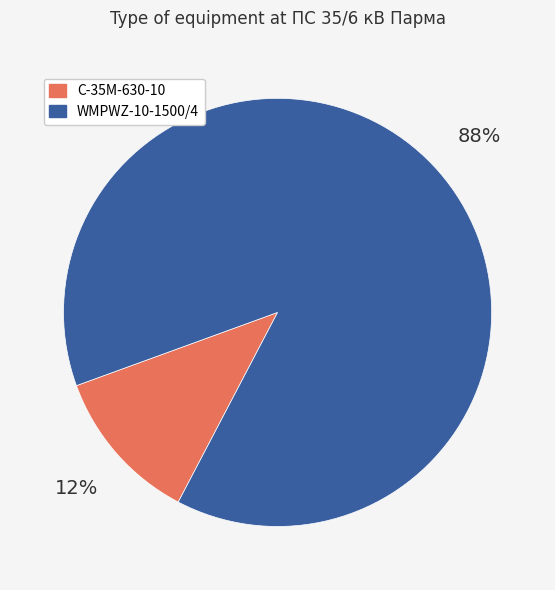

What is the majority slice?

WMPWZ-10-1500/4